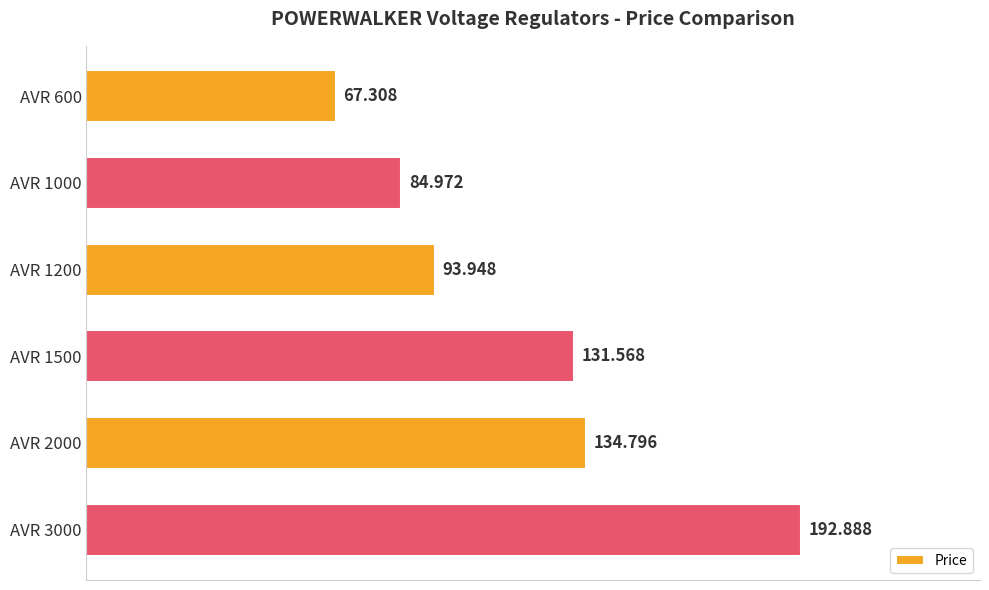

What is the greatest value displayed?

192.9